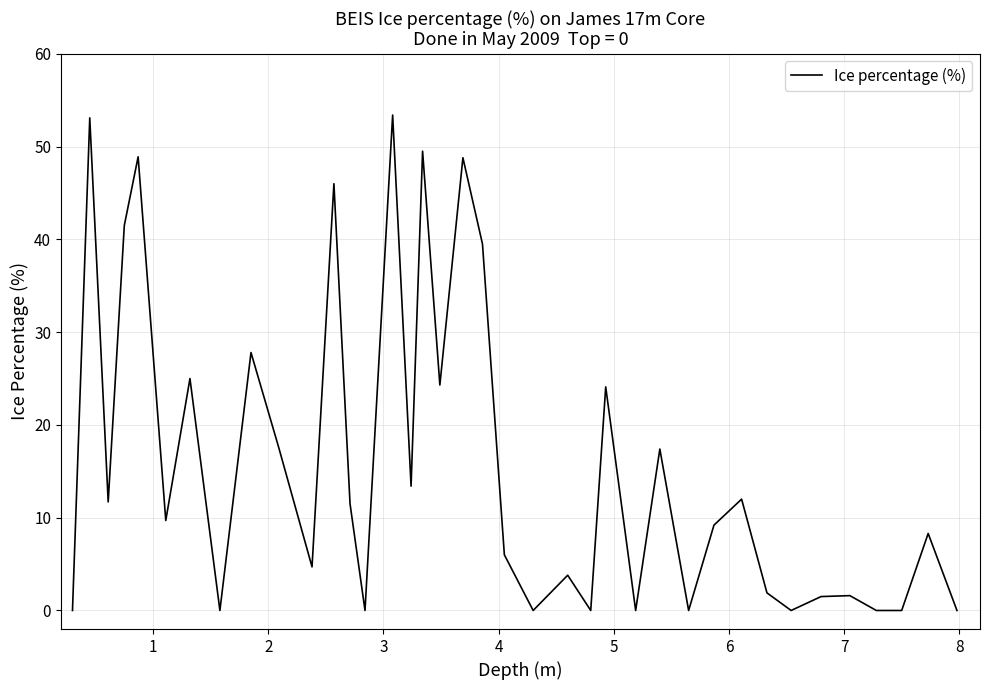

What is the difference between the maximum and minimum values?

53.4